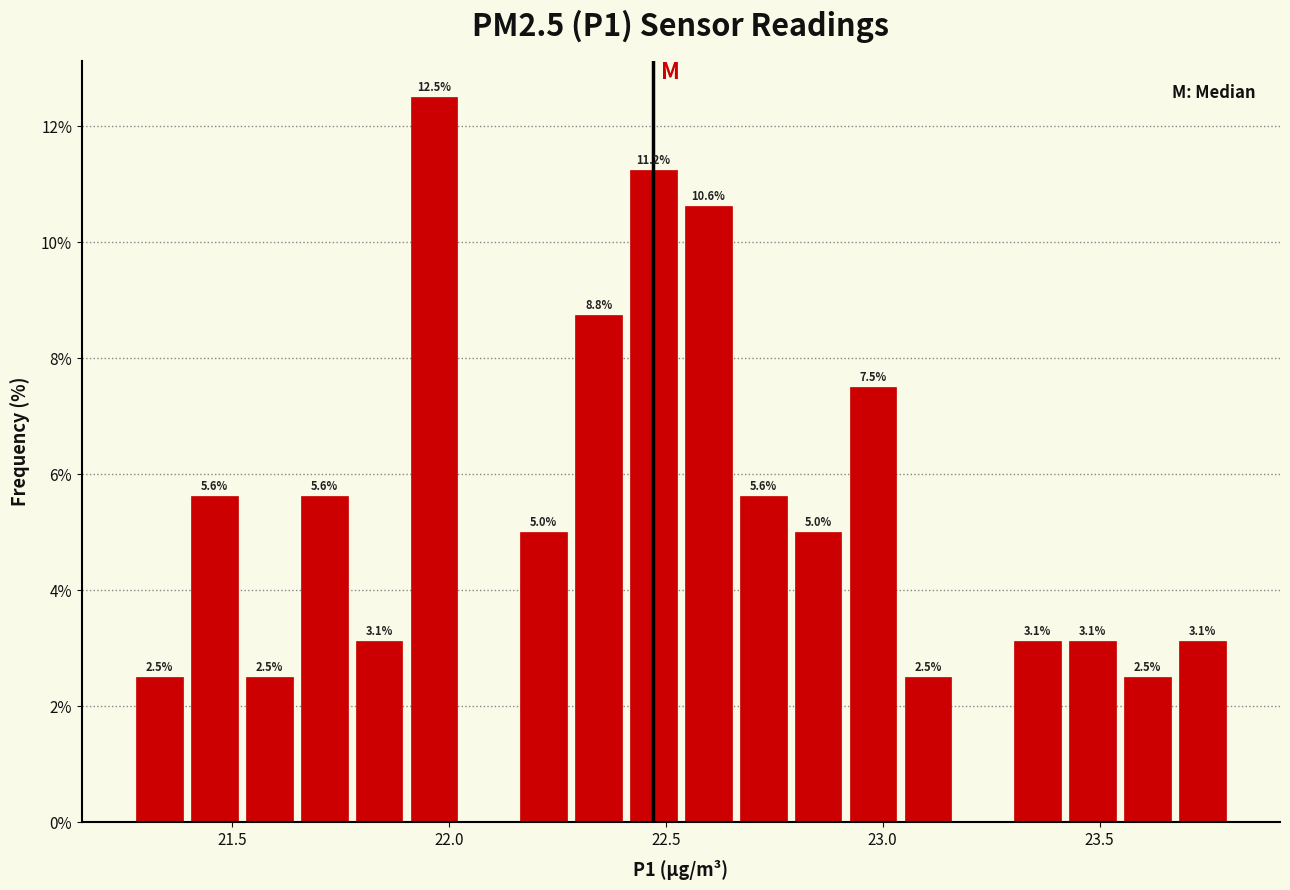

Read against the x-axis, roughly where is the centre of the tallest bar?

21.95